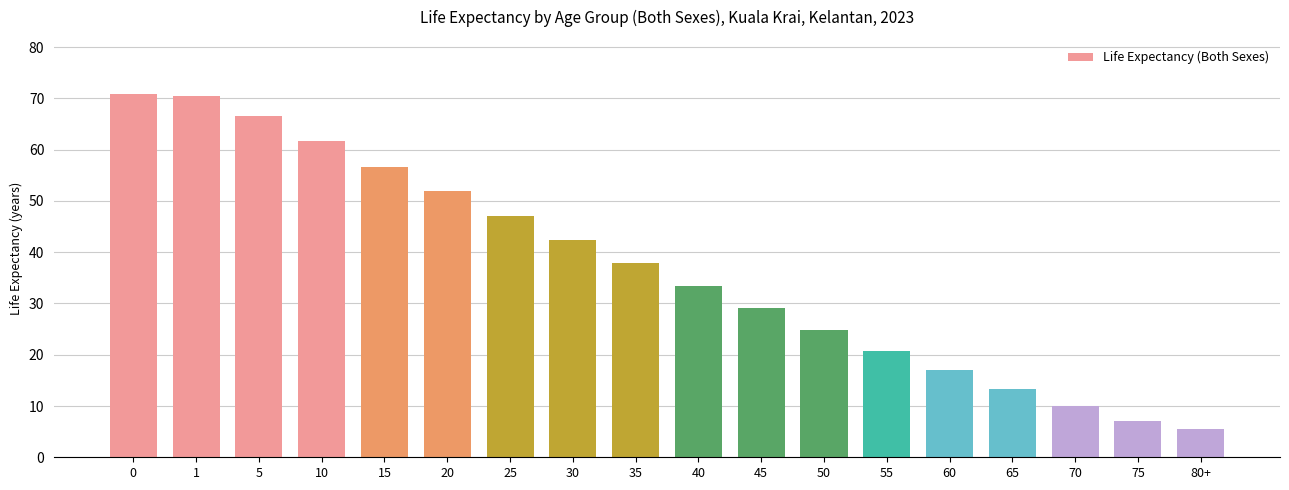

At which label is the value closest to 38?

35